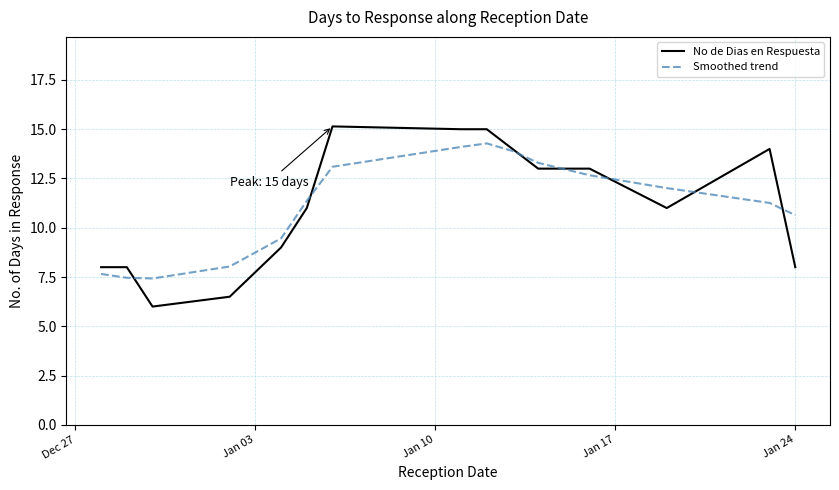

What is the greatest value displayed?

15.1